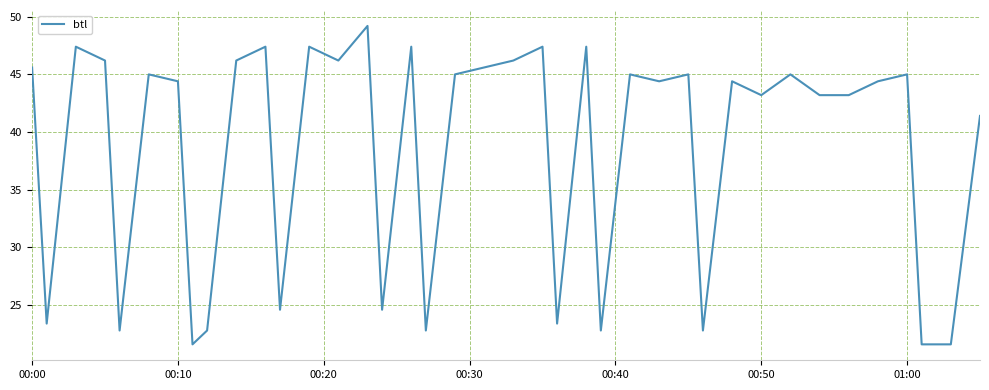

What is the smallest value displayed?

21.6